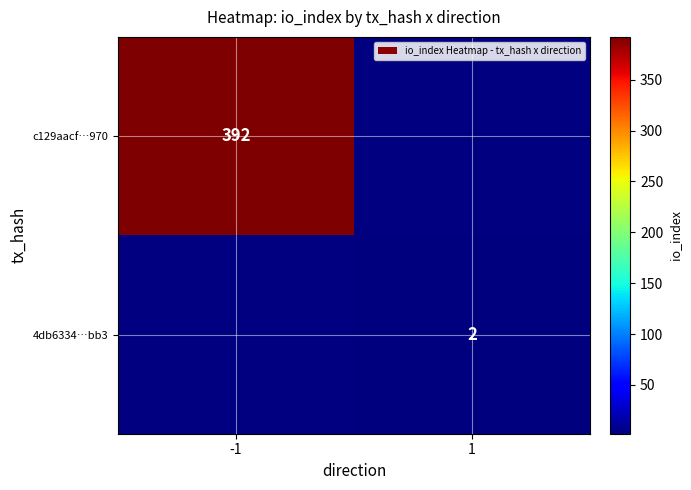

The value of c129aacf…970 at -1 is 392. True or false?

True